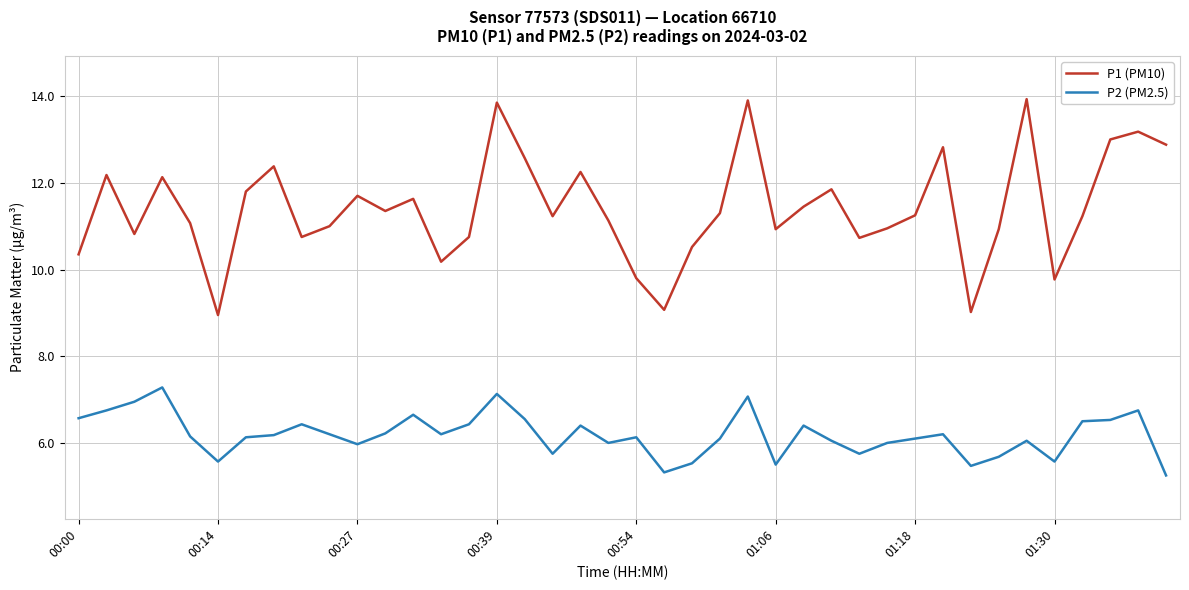

How many categories are shown in the chart?

40